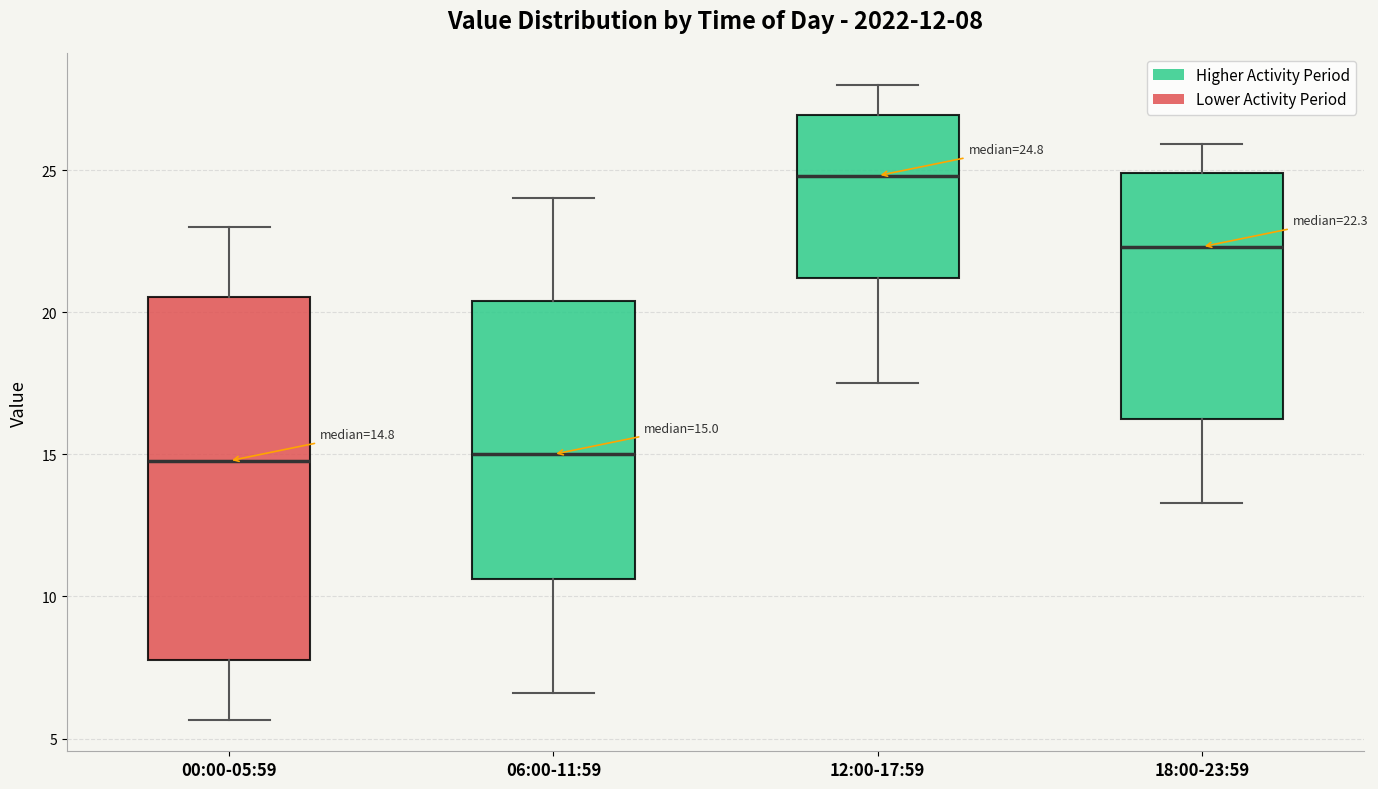

Comparing the boxes themselves (not the whiskers), which one is the tallest?

00:00-05:59